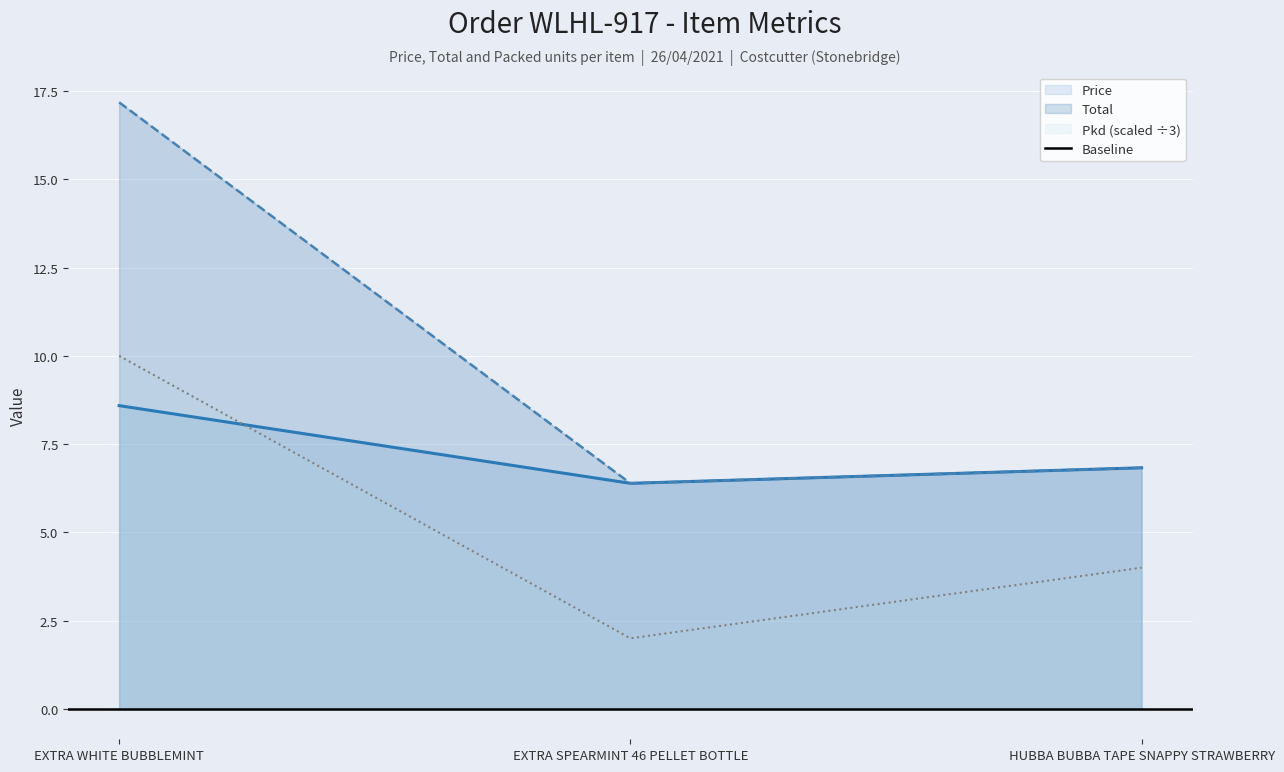

Count the Pkd values in the range 2 to 10.

3